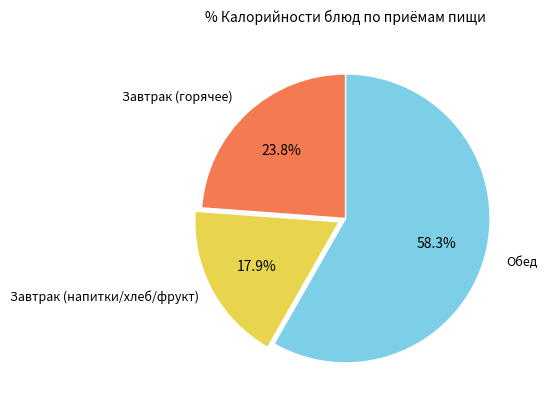

Is there any slice that represents more than half of the pie?

Yes